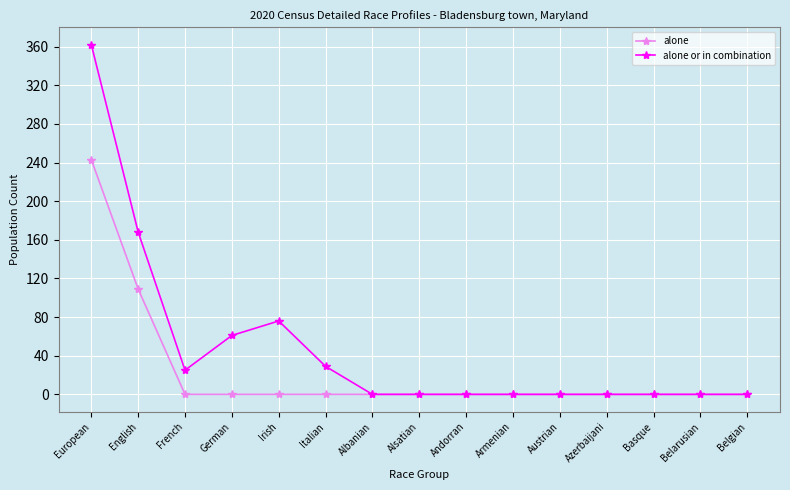

Is it true that alone equals 133 at Irish?

False